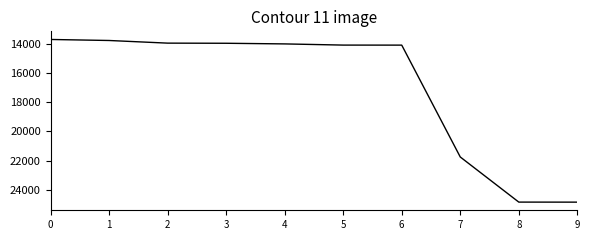

What is the ratio of the value at 0 to the value at 8?

0.6